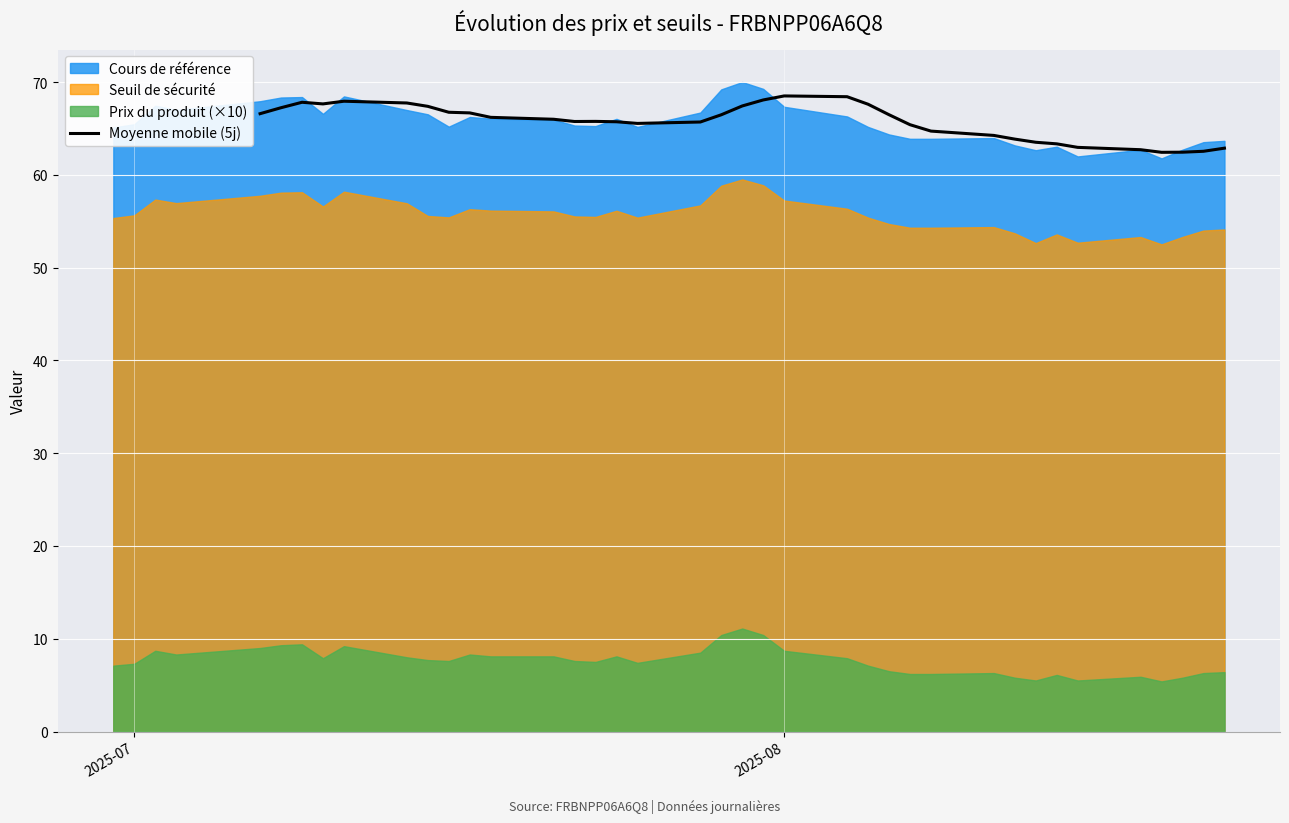

True or false: the data has more than 0 interior local peaks.

True